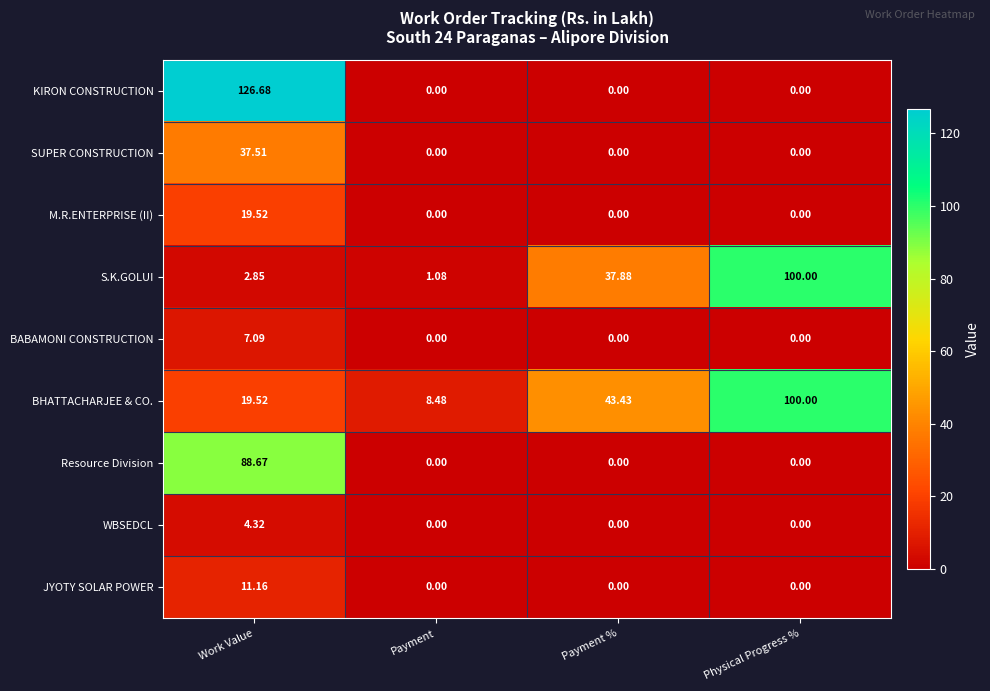

What is the difference between the highest and lowest values at Payment?

8.5